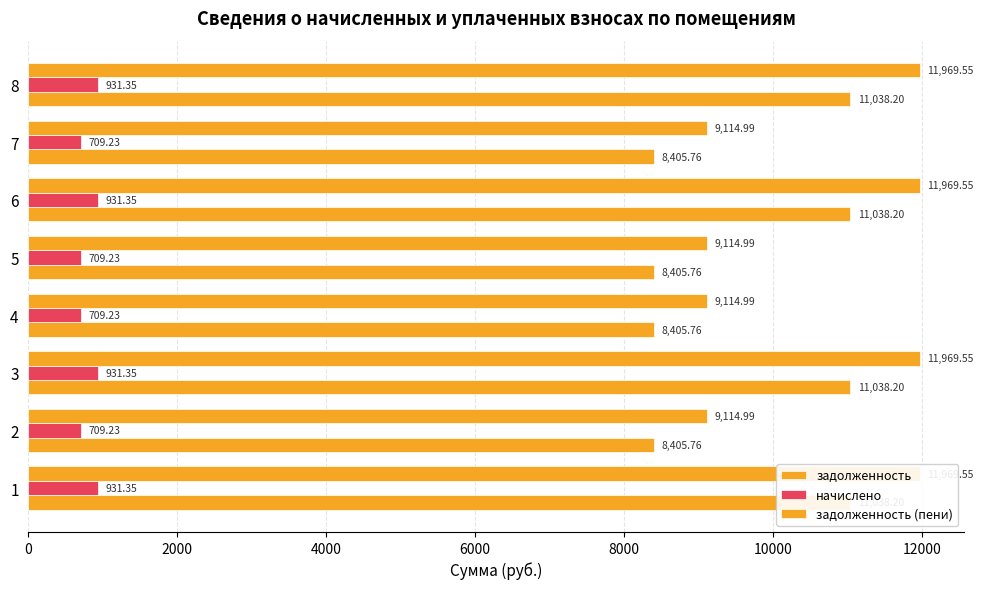

Which series has the largest total across all categories?

задолженность (пени)